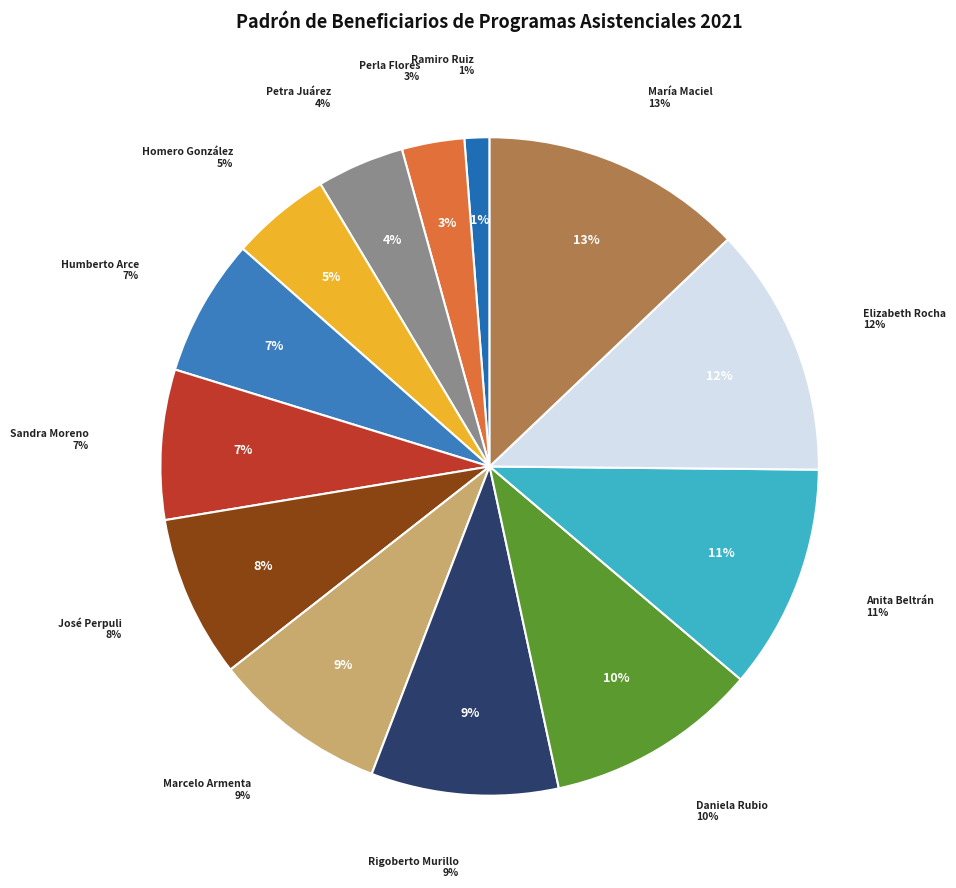

To the nearest percent, what is the difference between the largest and smallest slice percentages?

12%